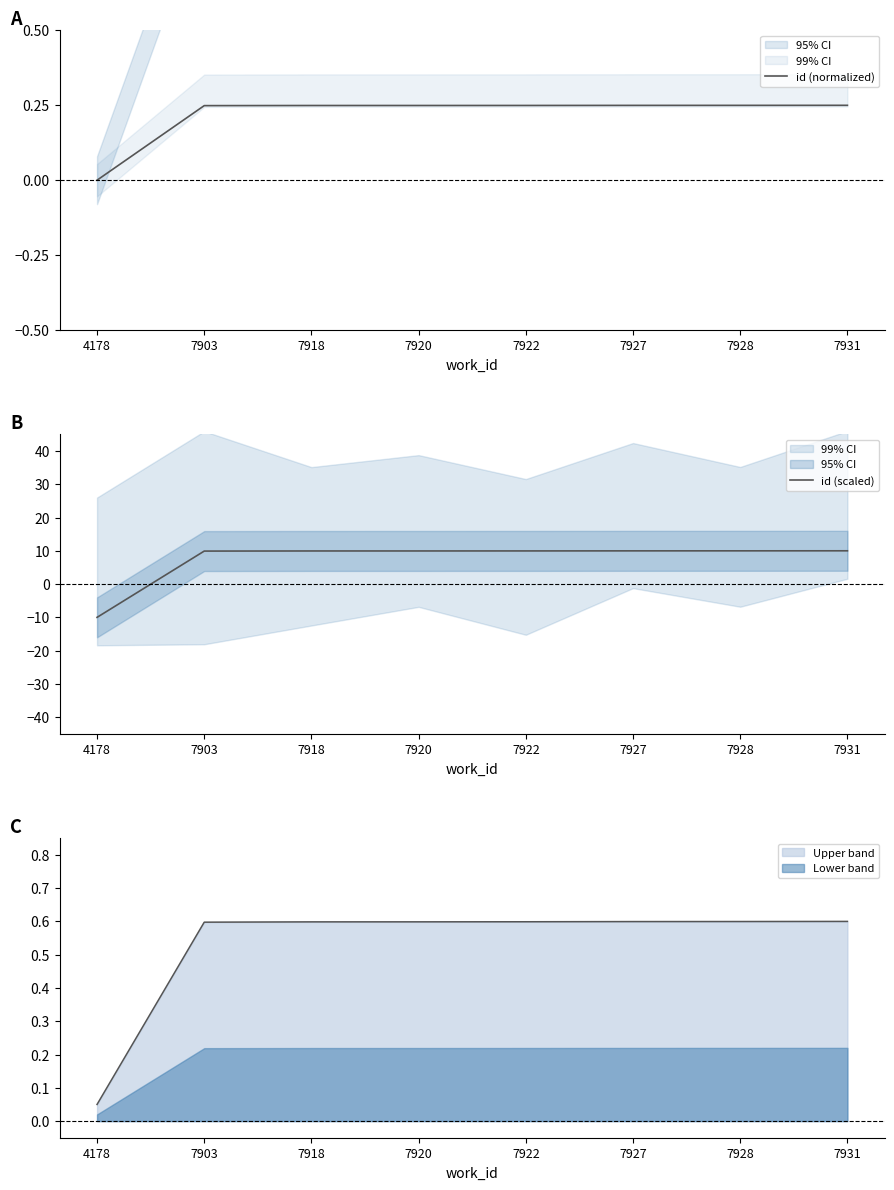

How many lines are shown in the chart?

2